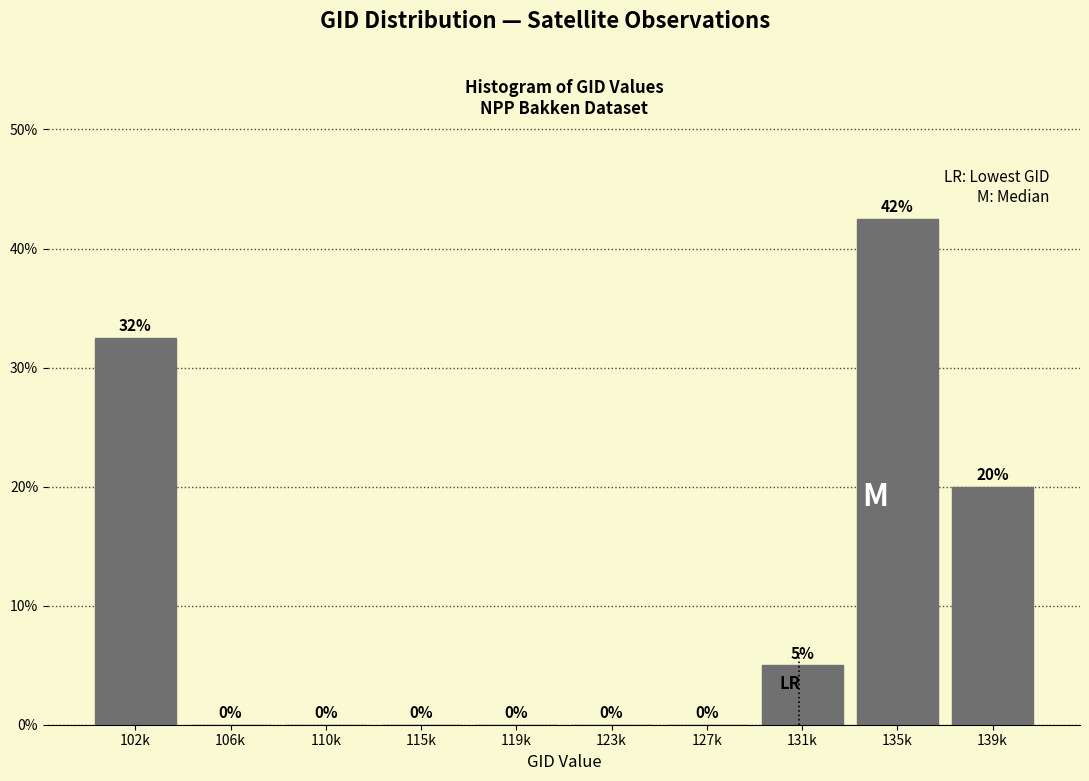

What is the greatest value displayed?

42.5